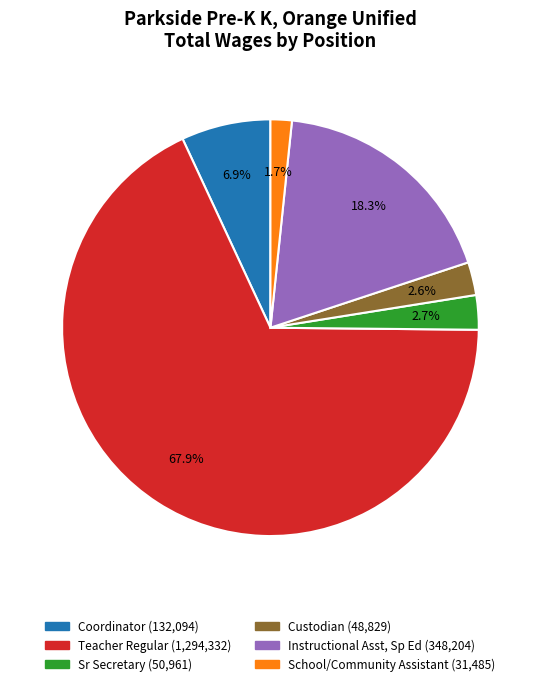

Do Custodian and Teacher Regular together represent more than half of the pie?

Yes